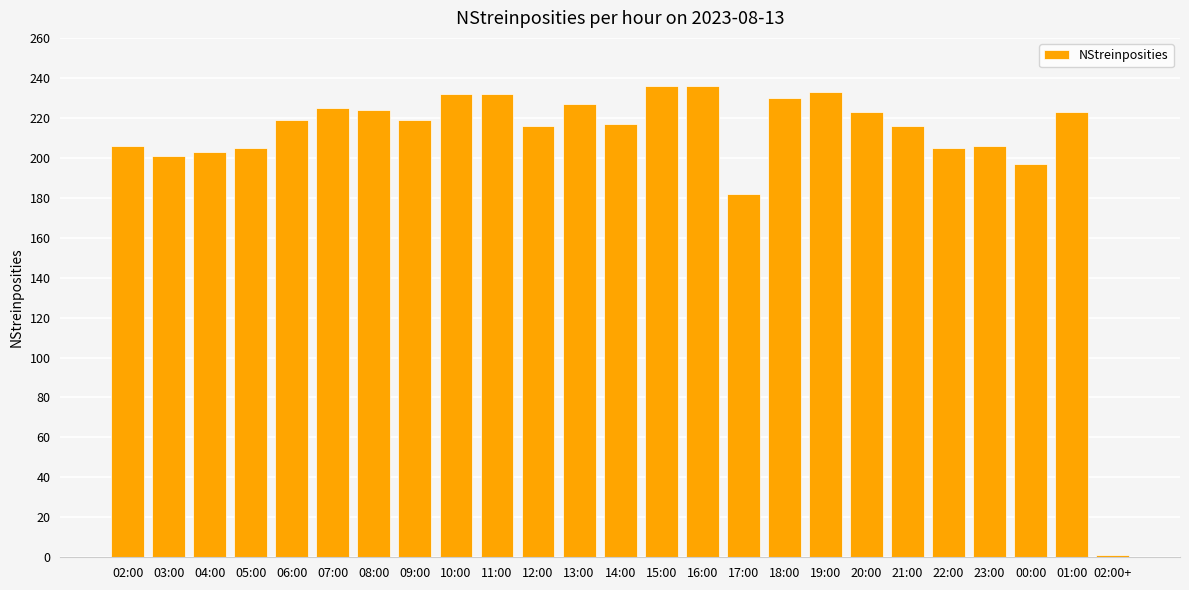

What is the difference between the maximum and second lowest values?

54